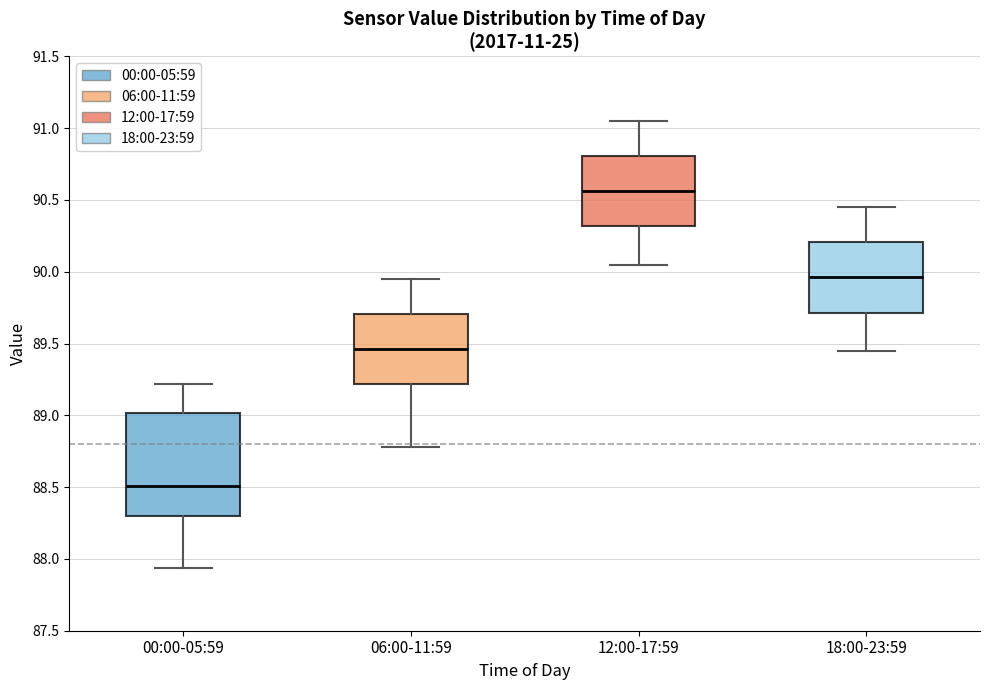

Comparing the boxes themselves (not the whiskers), which one is the tallest?

00:00-05:59